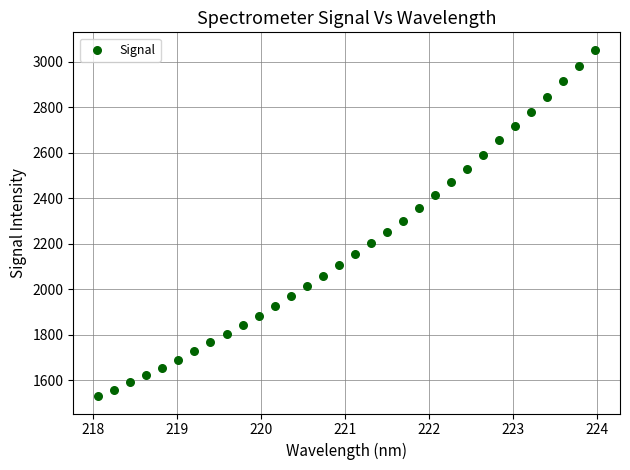

What is the range of Y values (max minus min)?

1524.0